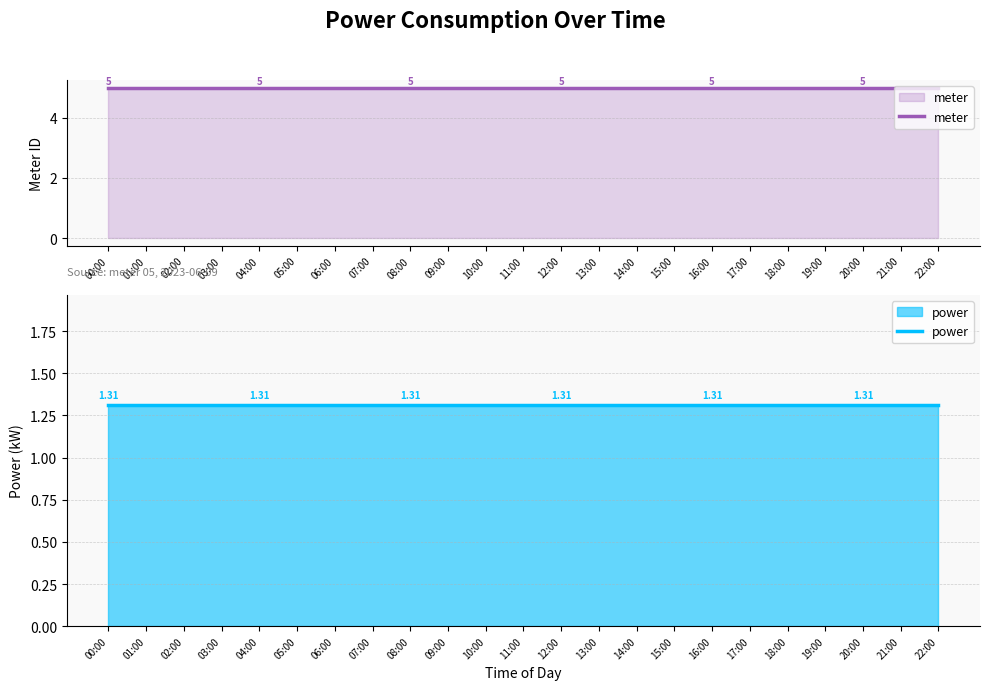

At which label does power reach its peak?

00:00